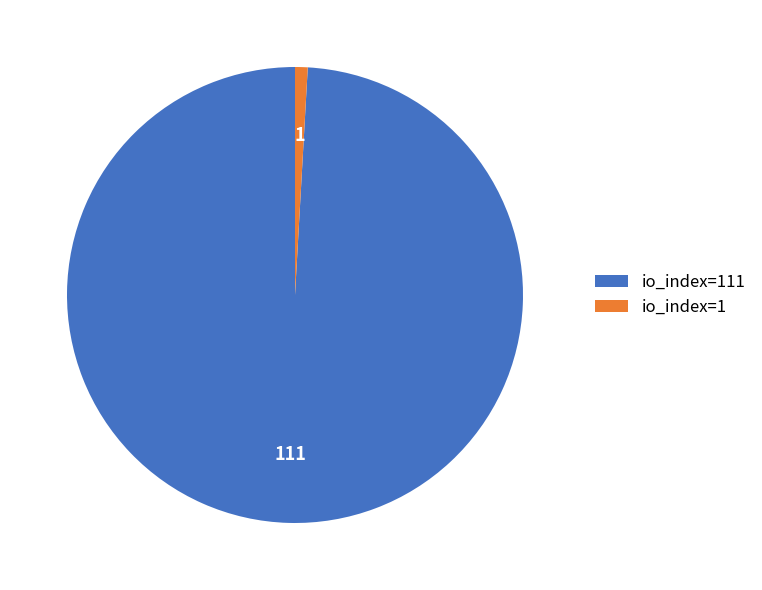

Is it true that io_index=1 is 1% of the pie?

True